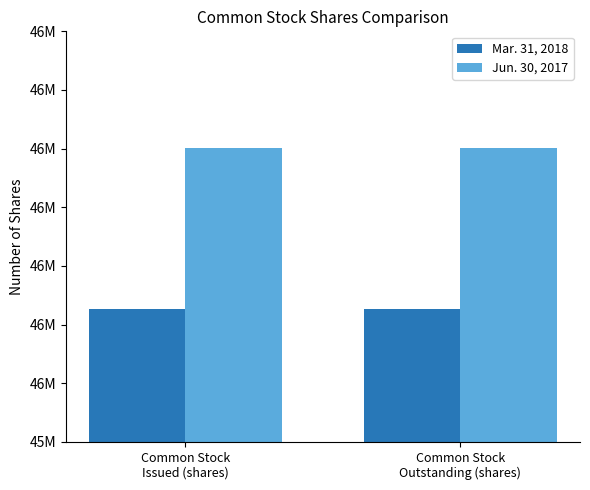

Which series has the largest range (max minus min)?

Mar. 31, 2018